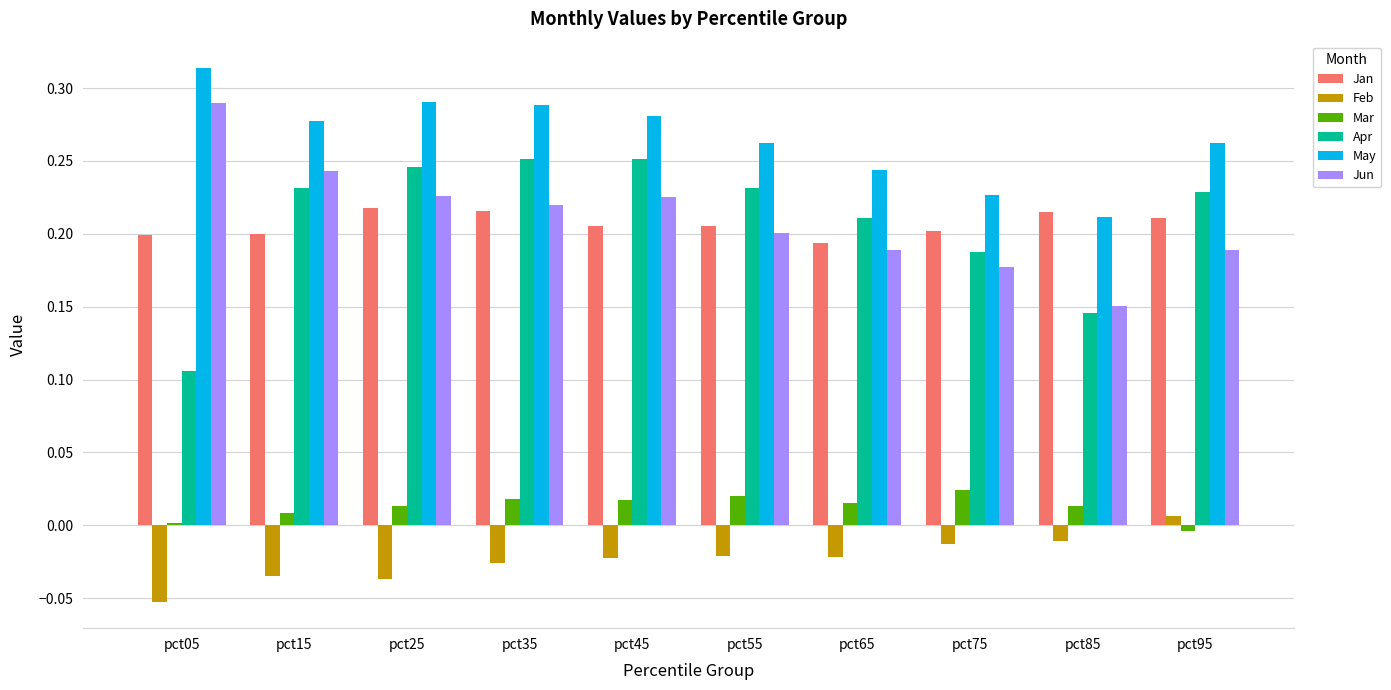

What are all the series names shown in the legend?

Jan, Feb, Mar, Apr, May, Jun